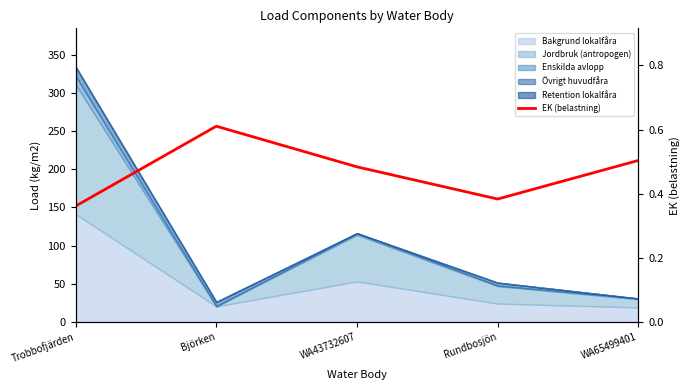

At which category does the data reach its first local valley?

Rundbosjön